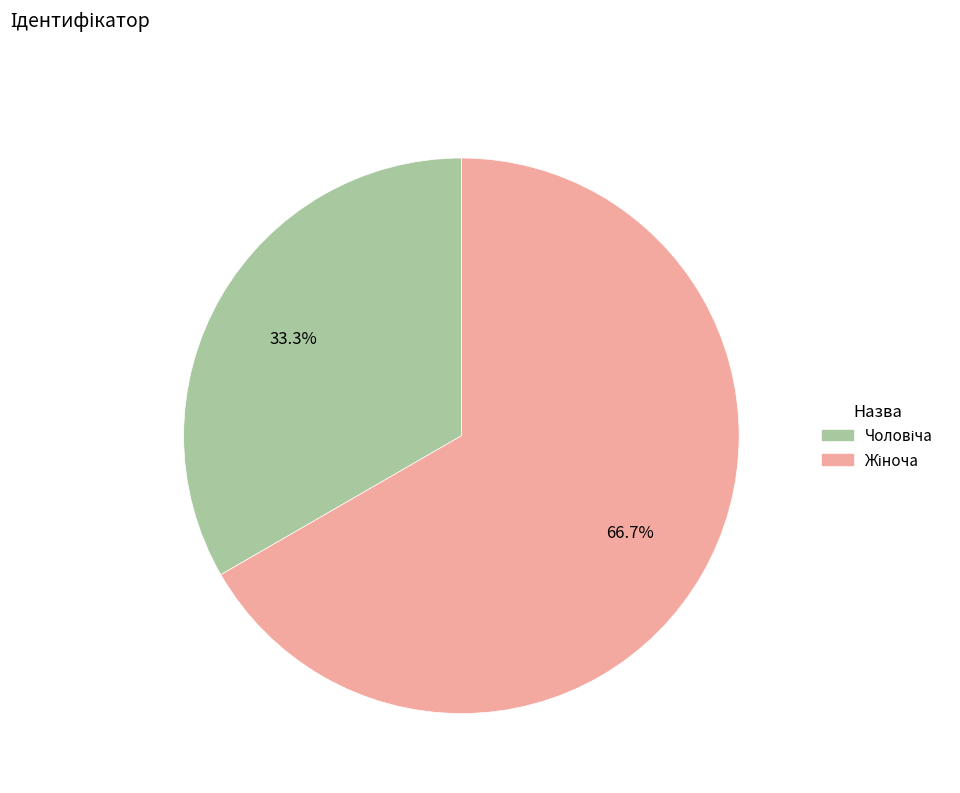

Is there a majority slice in this chart?

Yes